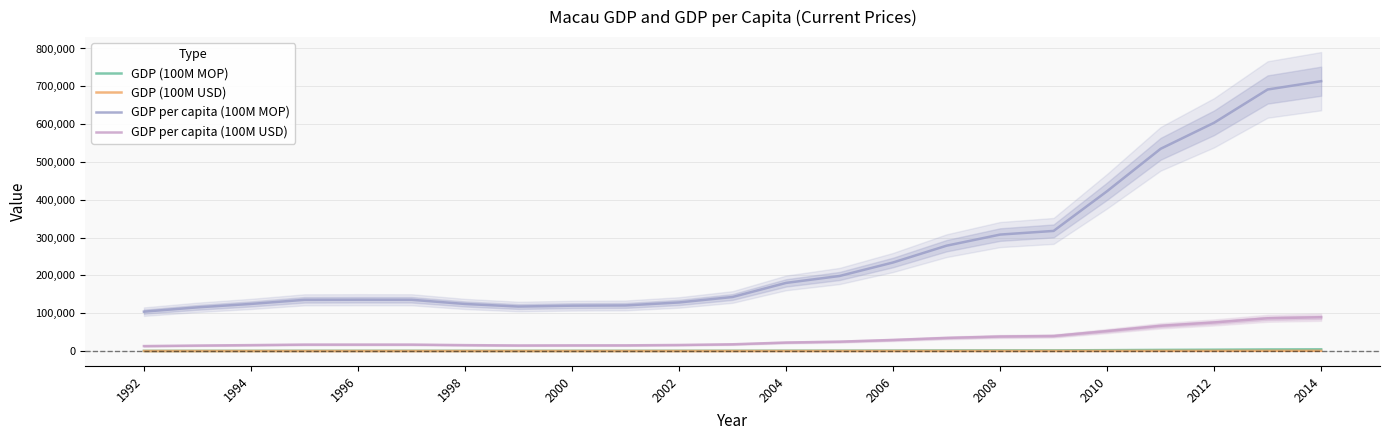

True or false: GDP (100M MOP) and GDP (100M USD) cross at least once.

False